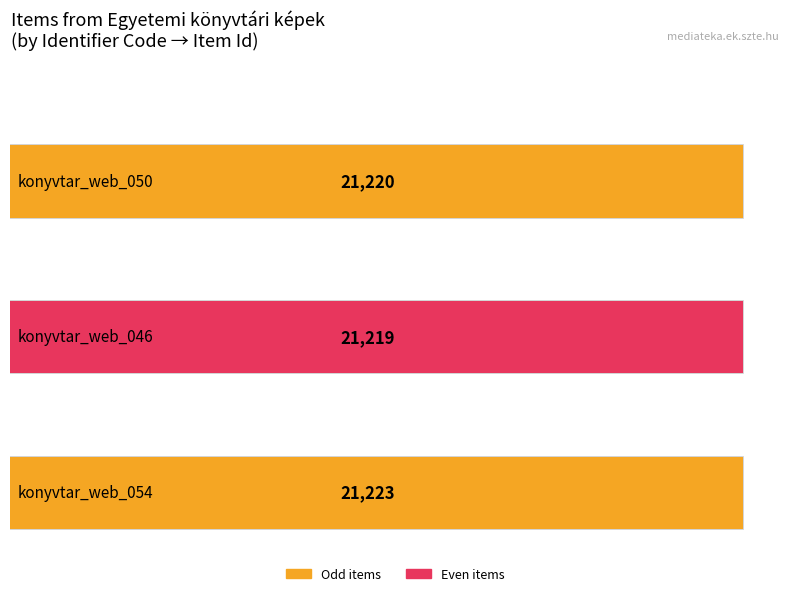

What is the change in value from konyvtar_web_050 to konyvtar_web_054?

+3